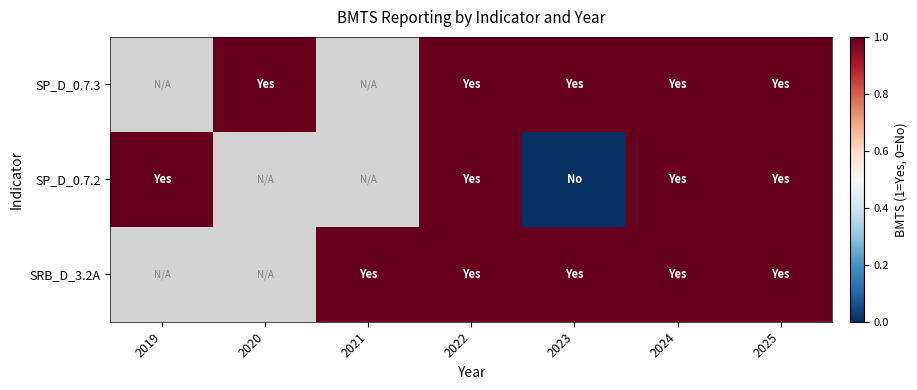

List the labels in order of SP_D_0.7.2 value, largest first.

2019, 2020, 2021, 2022, 2024, 2025, 2023